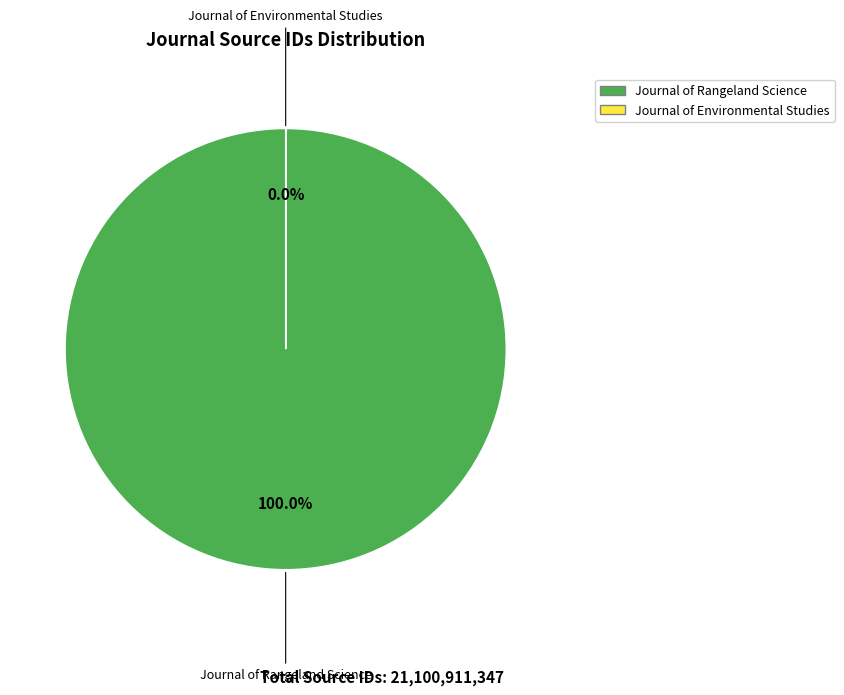

Count the number of slices in the pie.

2